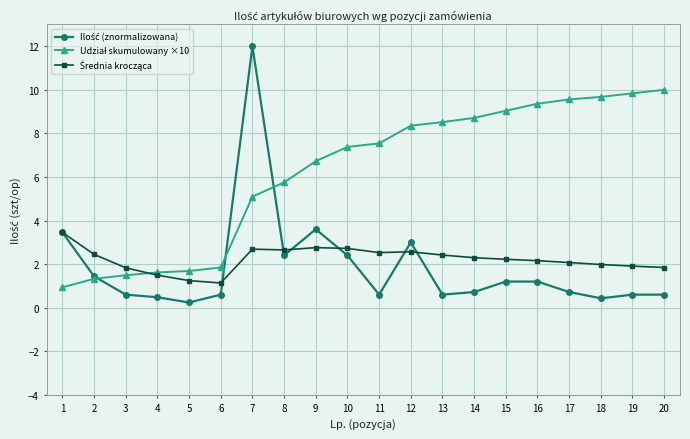

At how many categories does at least one series exceed 4?

14